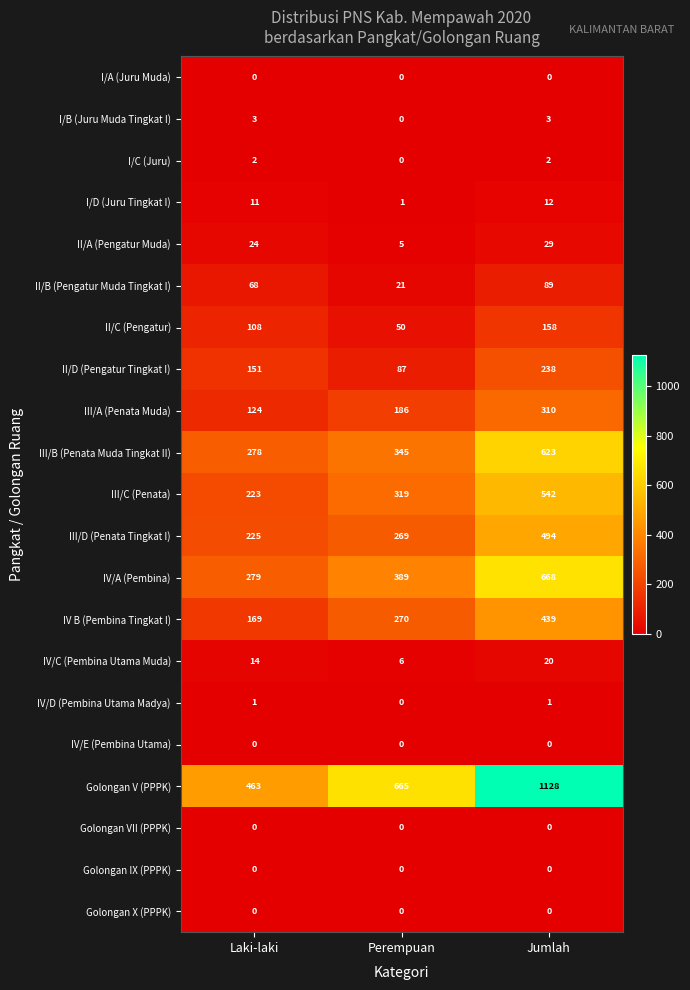

Which series has the largest range (max minus min)?

Golongan V (PPPK)